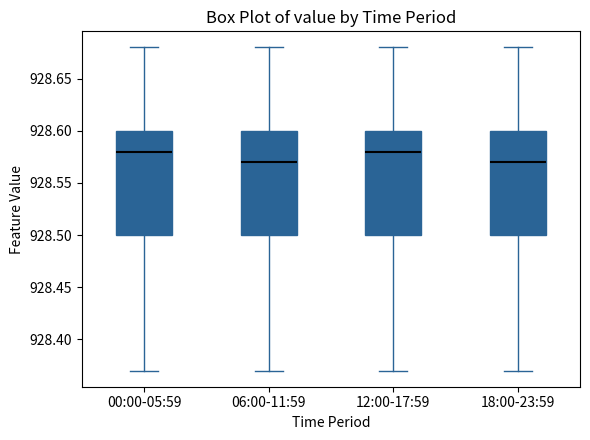

Reading left to right, read every box against the y-axis: the position of its median line, the range the box covers, and the ends of its whiskers. The values are not printed on the chart, so give them approximately, as read against the axis.

00:00-05:59: median 928.58, box 928.50 to 928.60, whiskers 928.37 to 928.68
06:00-11:59: median 928.57, box 928.50 to 928.60, whiskers 928.37 to 928.68
12:00-17:59: median 928.58, box 928.50 to 928.60, whiskers 928.37 to 928.68
18:00-23:59: median 928.57, box 928.50 to 928.60, whiskers 928.37 to 928.68